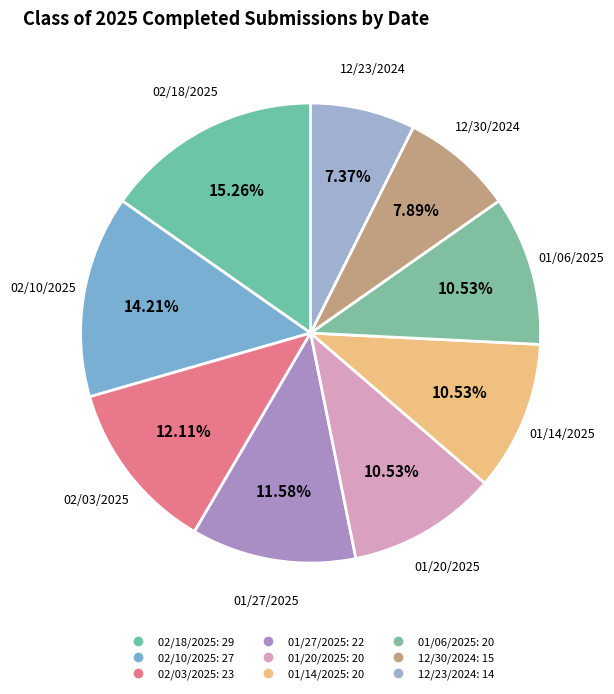

Rank the categories by value from highest to lowest.

02/18/2025, 02/10/2025, 02/03/2025, 01/27/2025, 01/20/2025, 01/14/2025, 01/06/2025, 12/30/2024, 12/23/2024